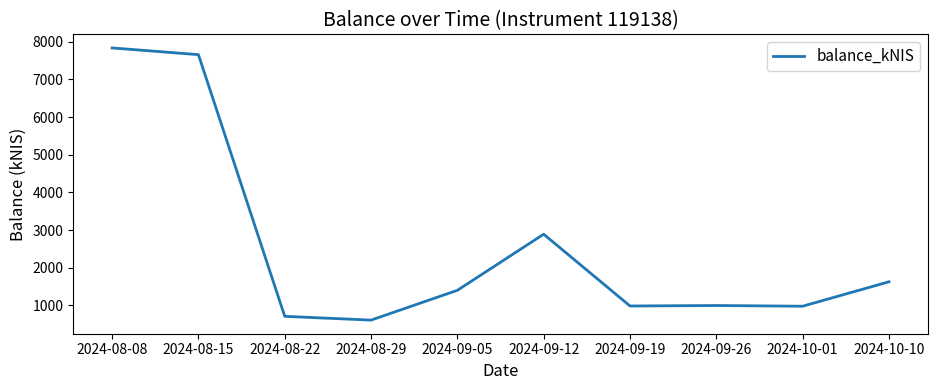

What is the change in value from 2024-08-29 to 2024-09-05?

+790.9